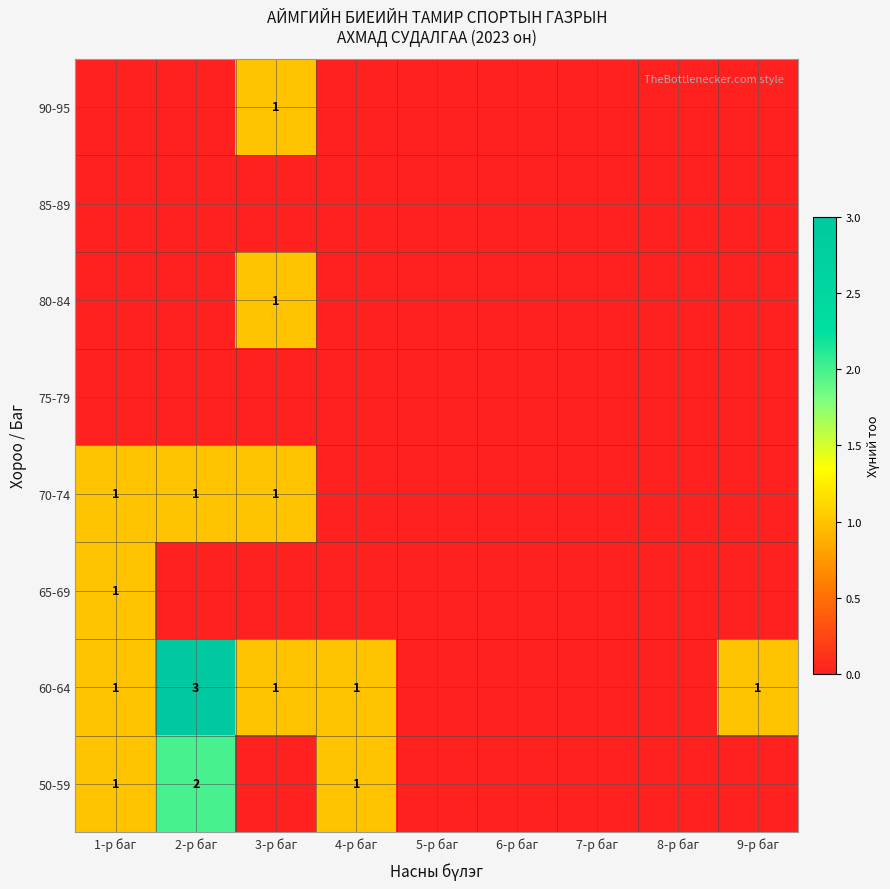

At which category does the chart reach its minimum across all series?

3-р баг